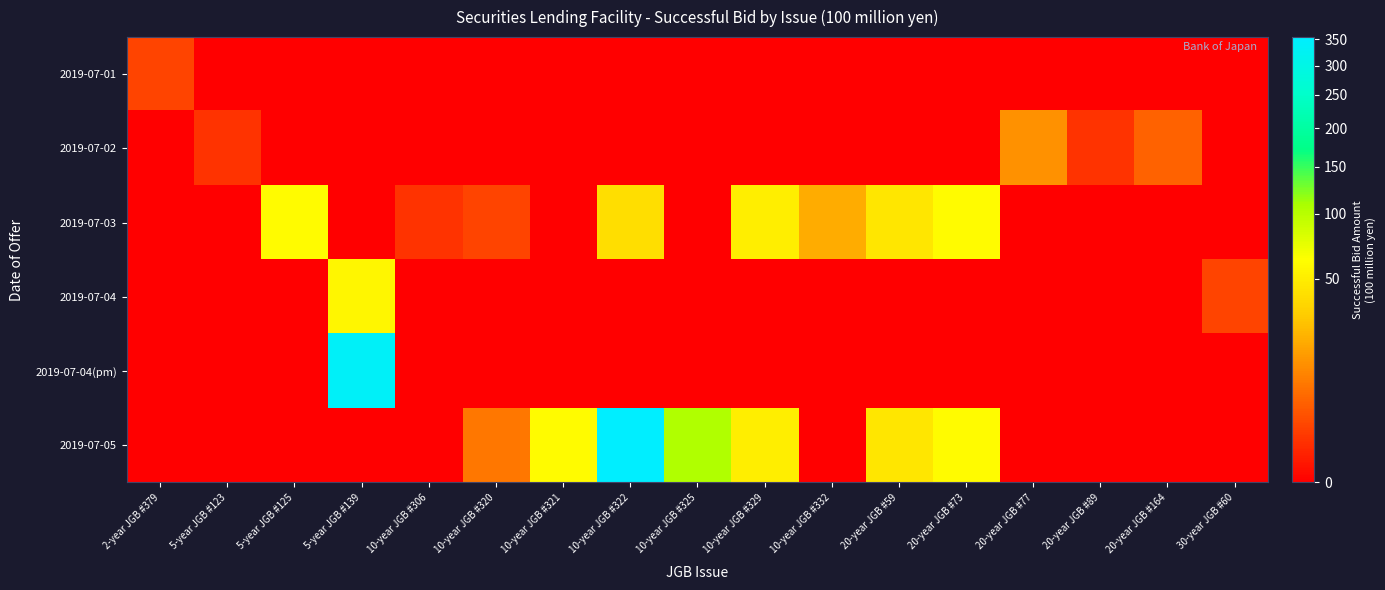

Rank the series at 20-year JGB #77 from lowest to highest value.

2019-07-01, 2019-07-03, 2019-07-04, 2019-07-04(pm), 2019-07-05, 2019-07-02